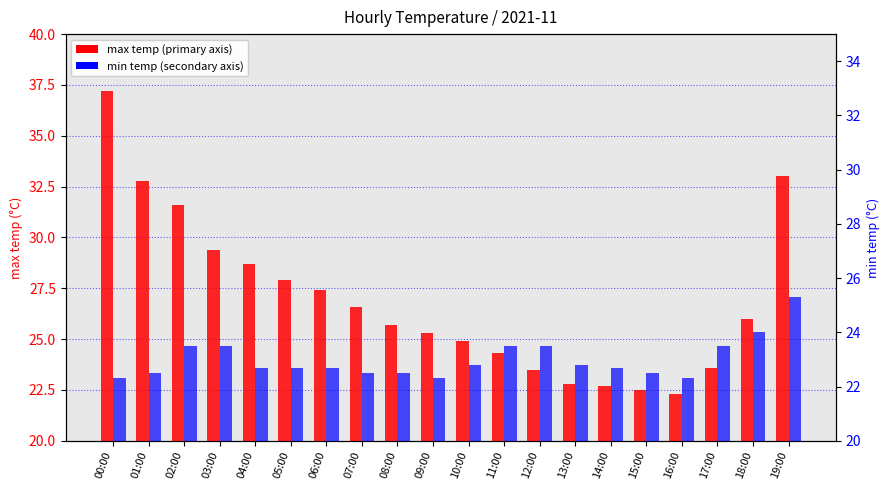

What is the minimum value for max temp?

22.3